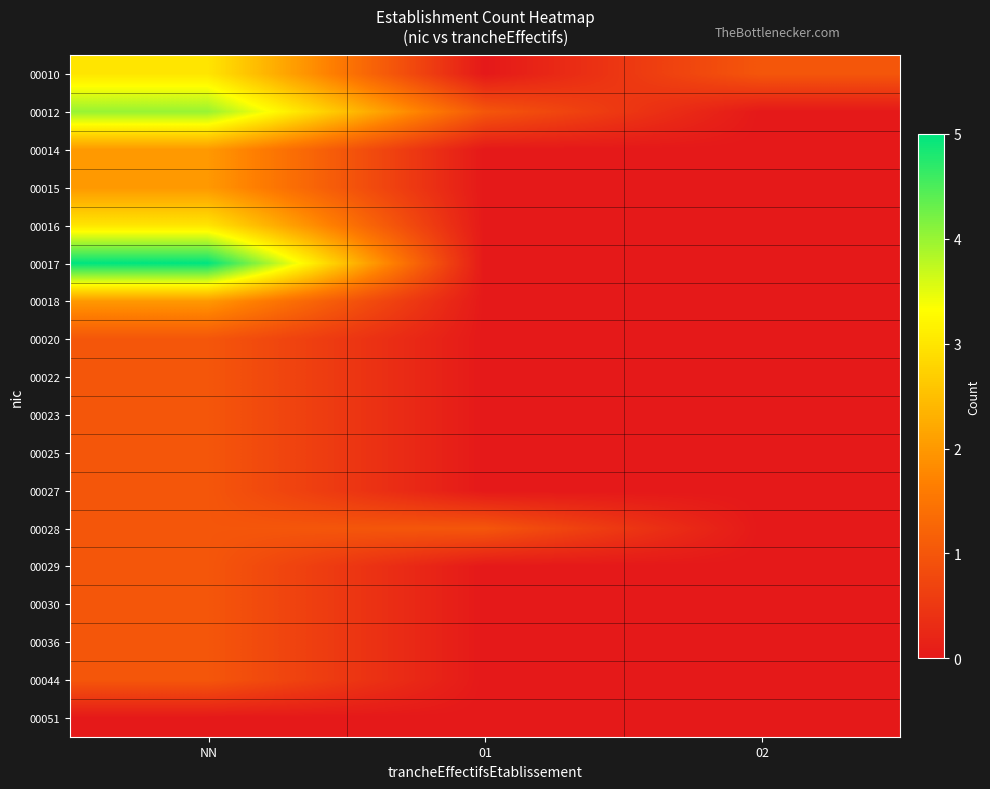

At how many categories does at least one series exceed 3?

1